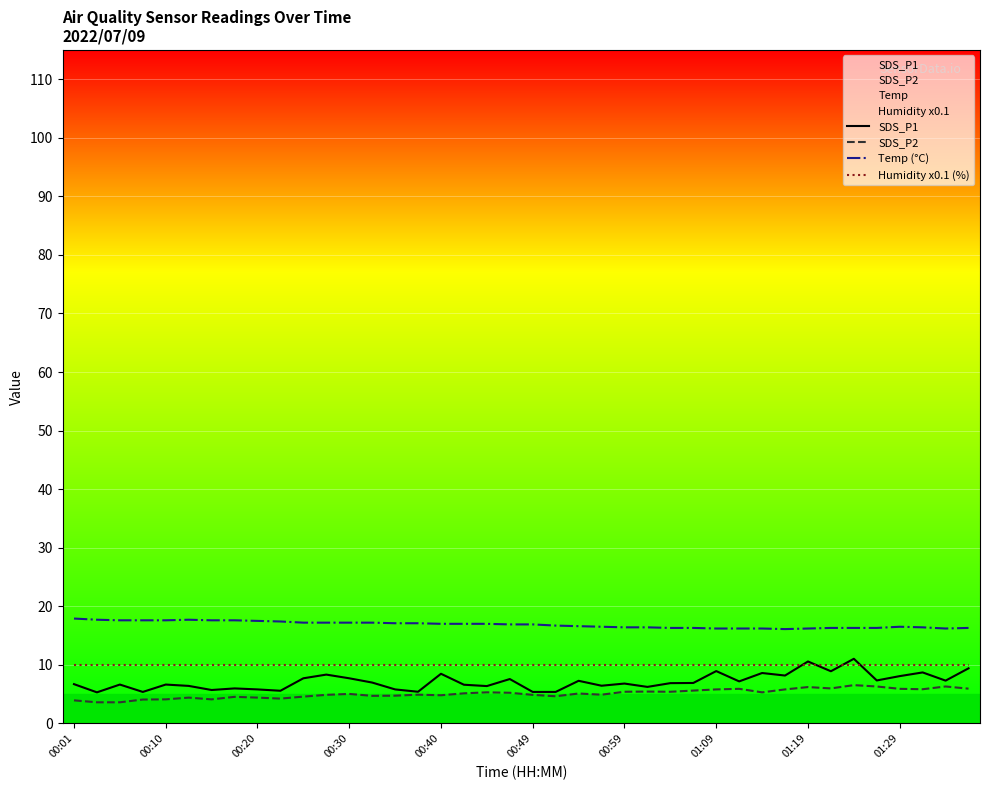

The value of Humidity x0.1 (%) at 00:49 is 10.0. True or false?

True